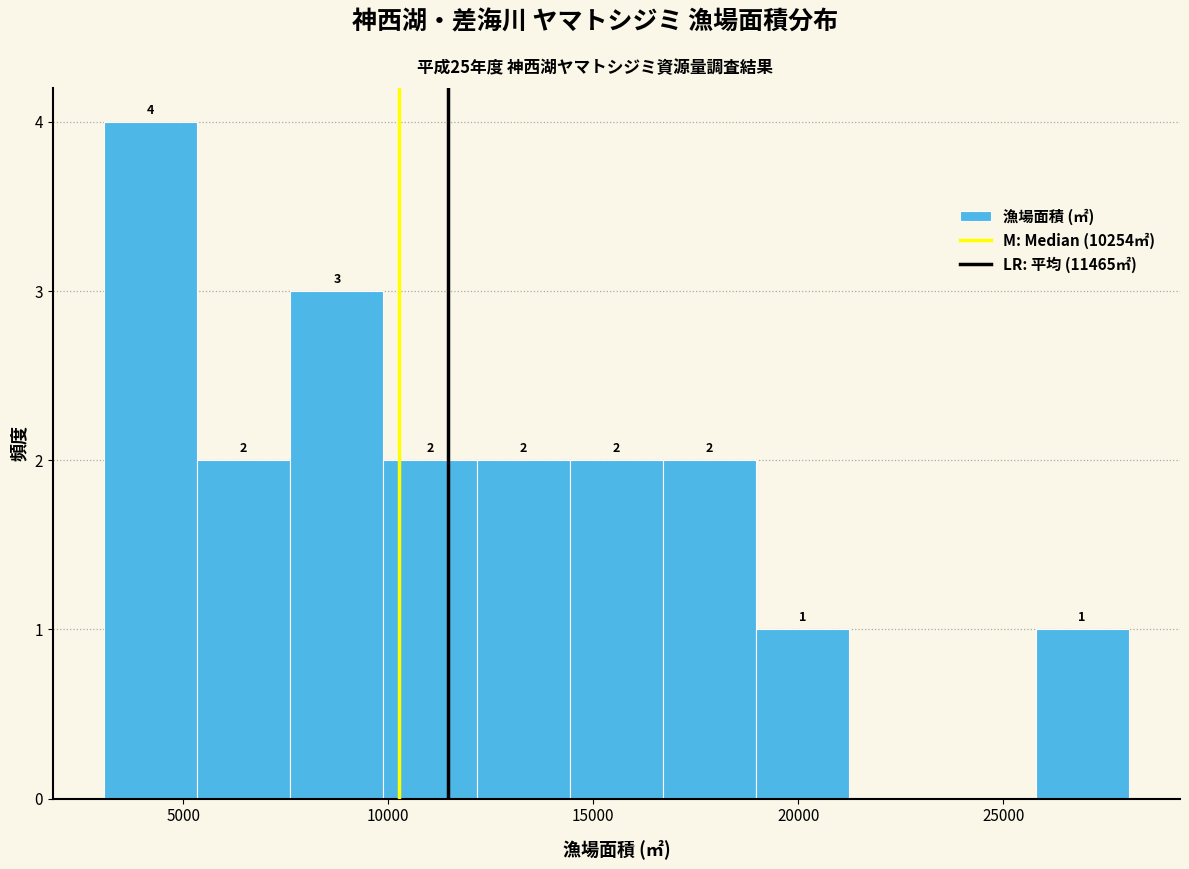

Over which range of the x-axis is the bar tallest?

3000 to 5500